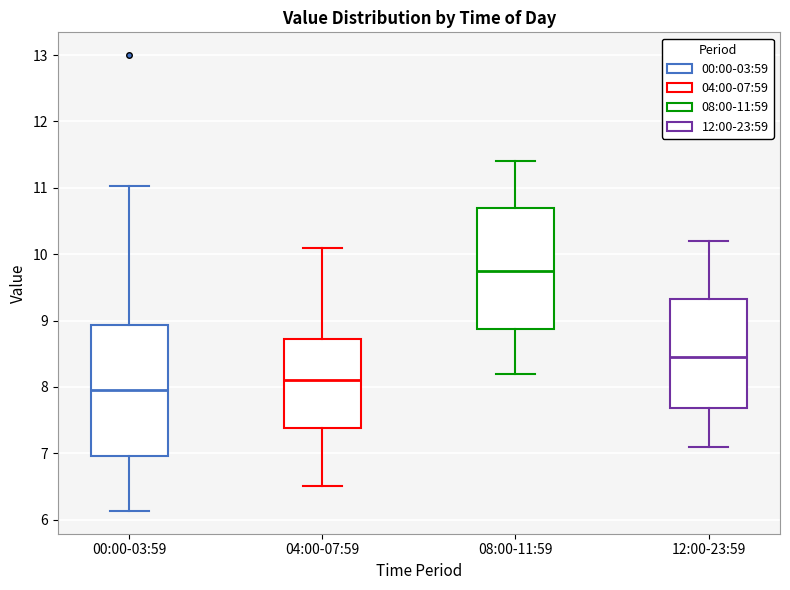

Reading left to right, transcribe this box plot: for each box, give where its median line is, the range the box spans, and where its two whiskers end, as read against the y-axis. The values are not printed on the chart, so give them approximately, as read against the axis.

00:00-03:59: median 8.0, box 7.0 to 8.9, whiskers 6.1 to 11.0
04:00-07:59: median 8.1, box 7.4 to 8.7, whiskers 6.5 to 10.1
08:00-11:59: median 9.8, box 8.9 to 10.7, whiskers 8.2 to 11.4
12:00-23:59: median 8.5, box 7.7 to 9.3, whiskers 7.1 to 10.2